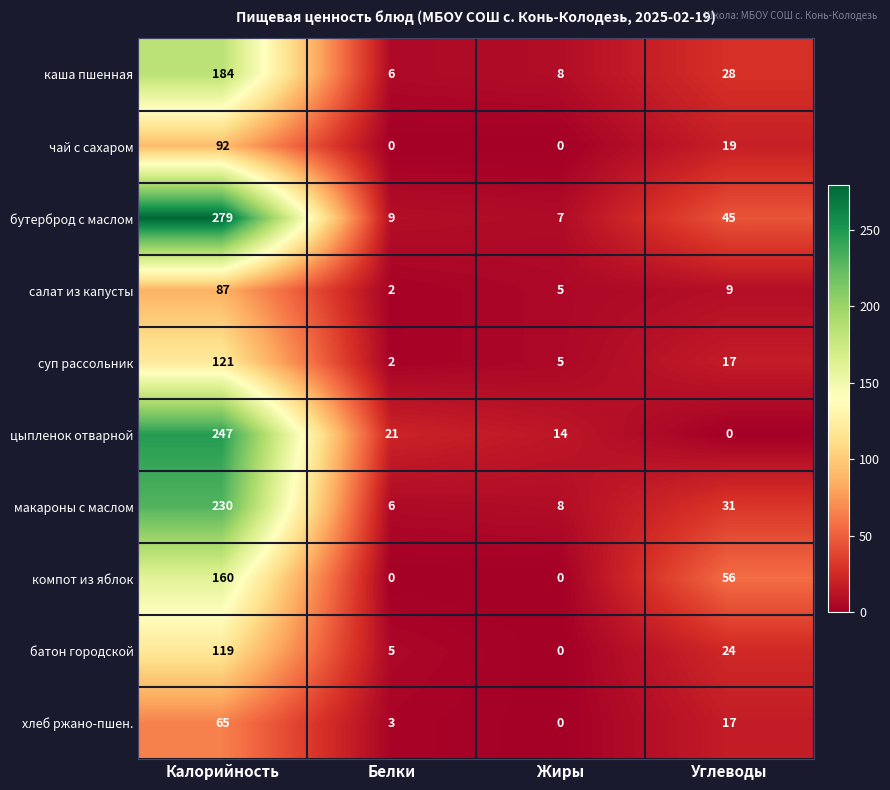

Where is макароны с маслом nearest to the value 118?

Углеводы